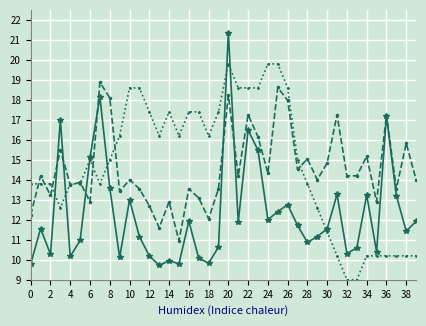

How many data points does each series have?

40